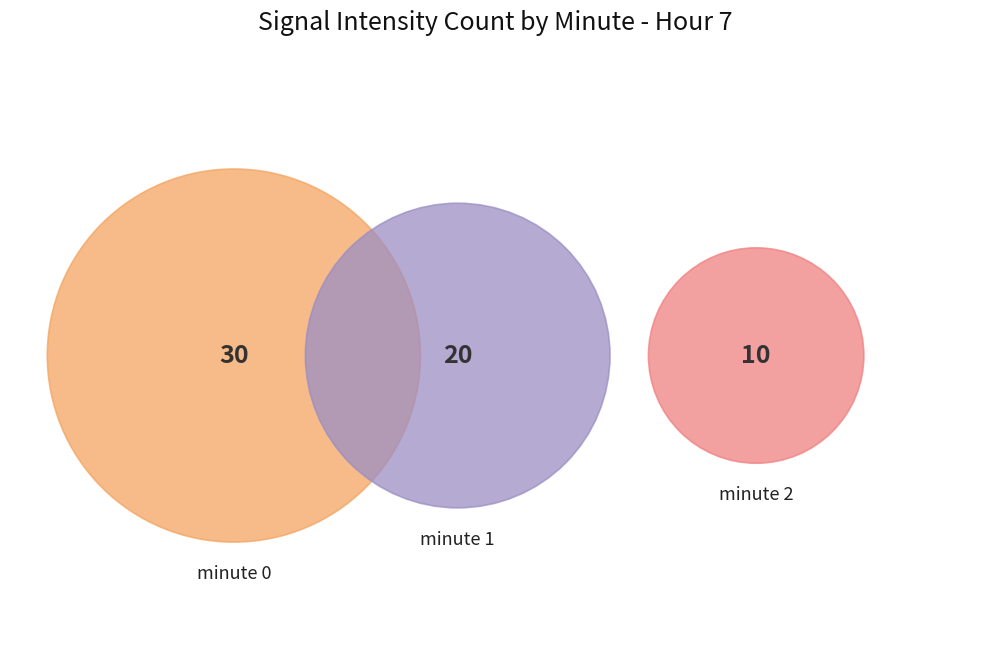

To the nearest percent, what portion does minute 0 represent?

50%